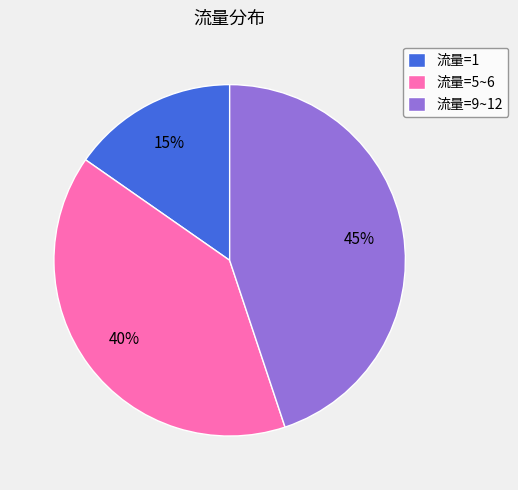

Is there any slice that represents more than half of the pie?

No